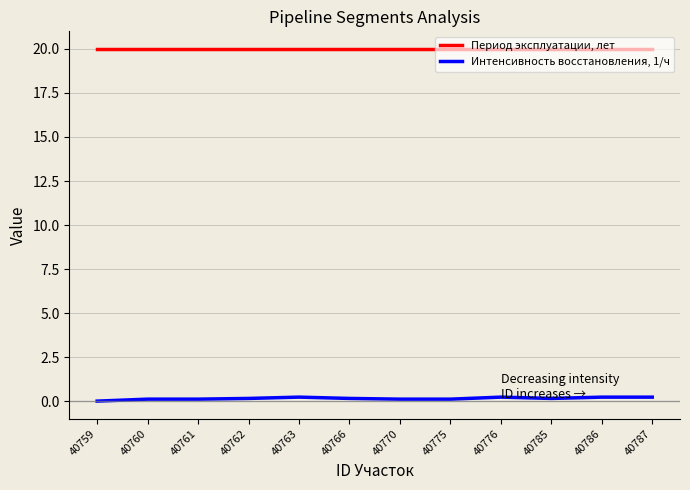

True or false: Период эксплуатации, лет and Интенсивность восстановления, 1/ч intersect in this chart.

False